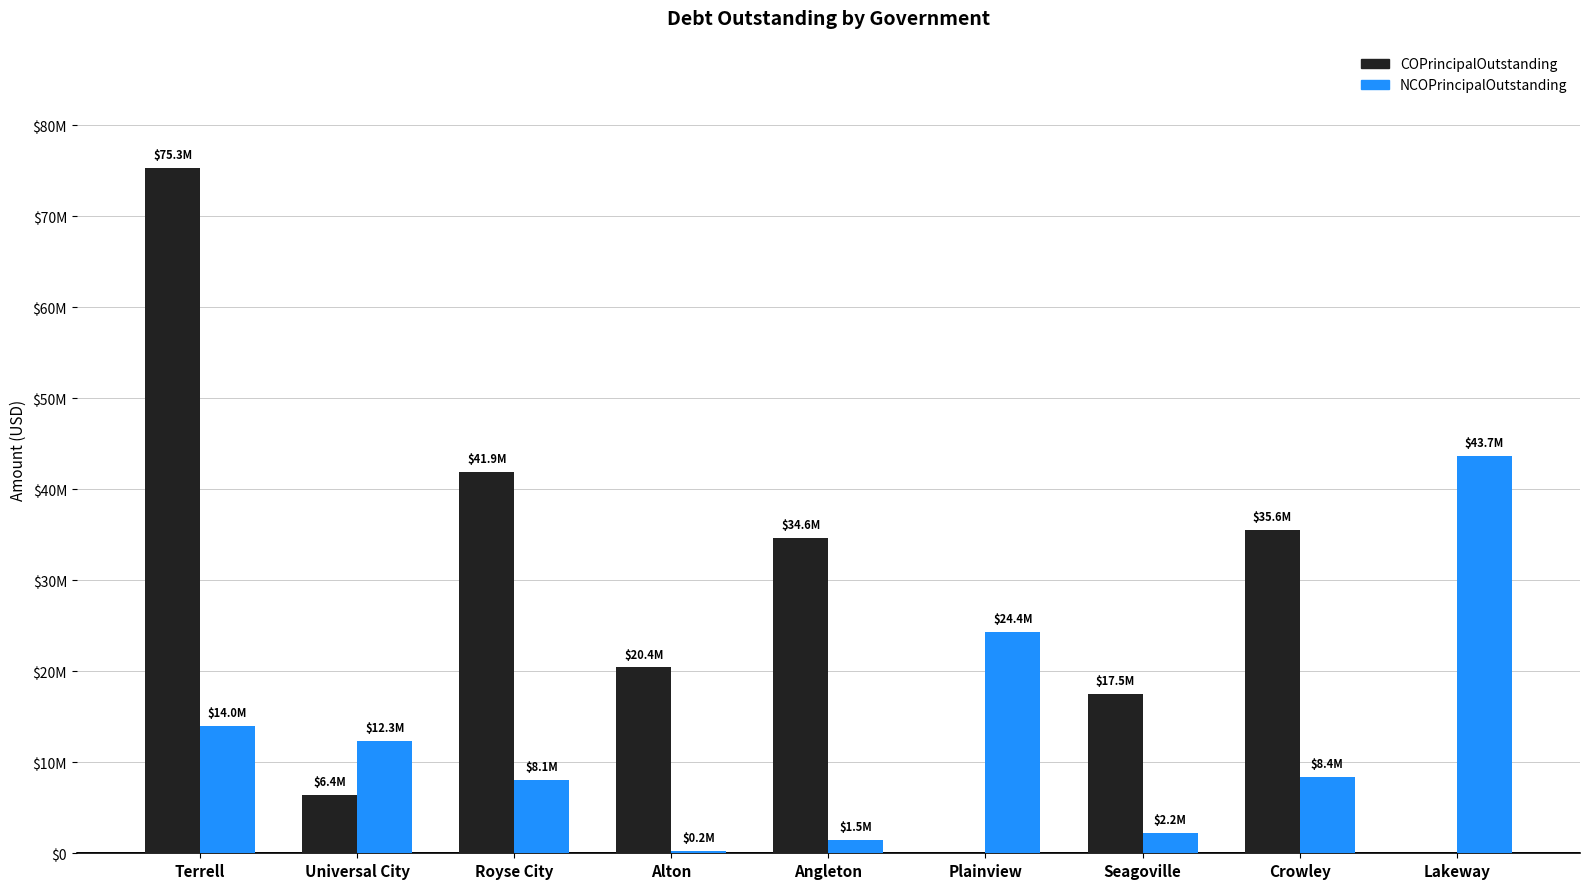

At which category is the sum across all series the highest?

Terrell